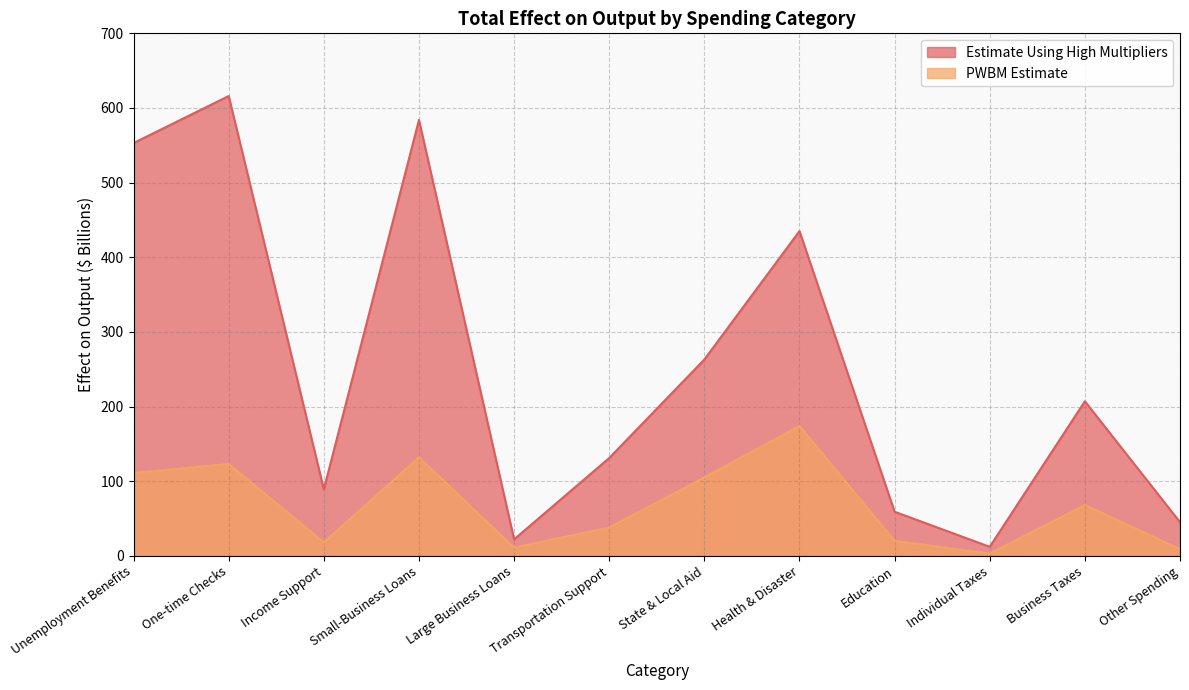

List the labels in order of PWBM Estimate value, smallest first.

Individual Taxes, Other Spending, Large Business Loans, Income Support, Education, Transportation Support, Business Taxes, State & Local Aid, Unemployment Benefits, One-time Checks, Small-Business Loans, Health & Disaster